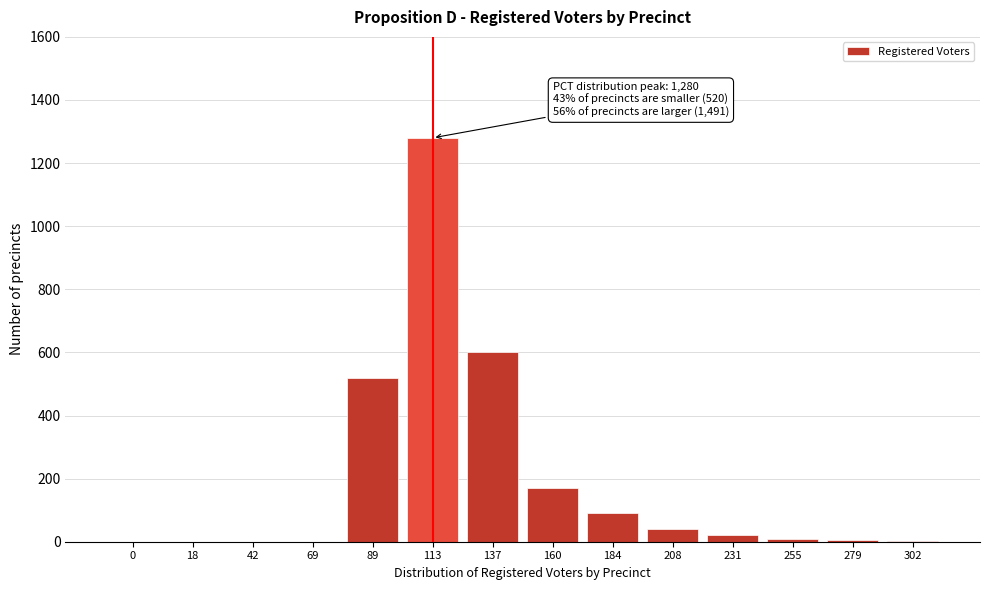

True or false: the data shows 10 at 255.

True